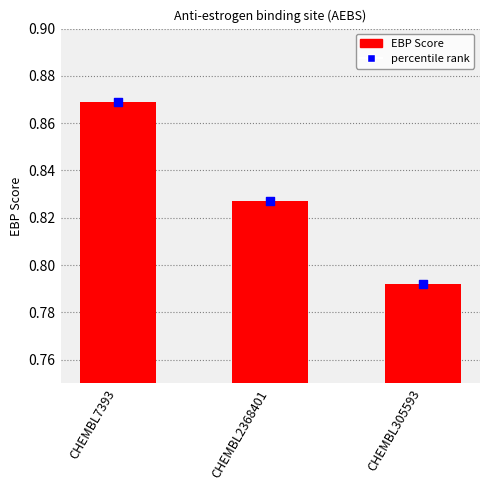

Which series has the largest total across all categories?

percentile rank